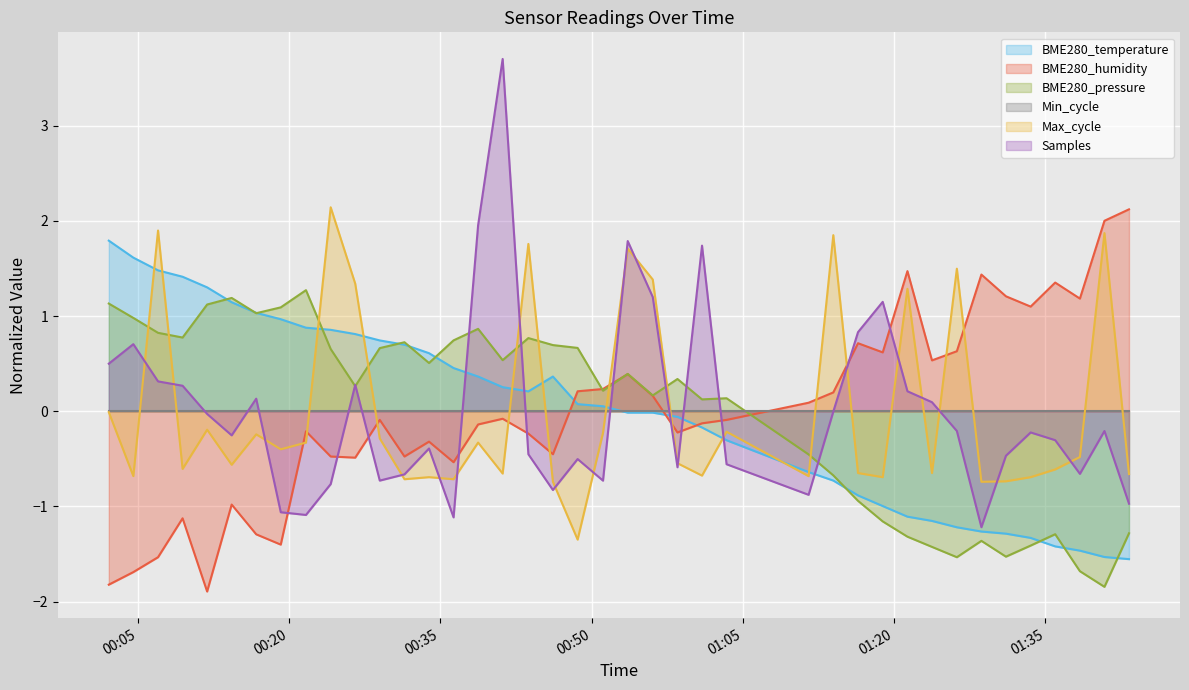

What is the smallest value displayed?

-1.9